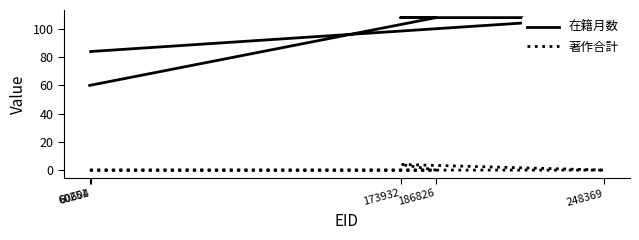

True or false: 在籍月数 and 著作合計 intersect in this chart.

False